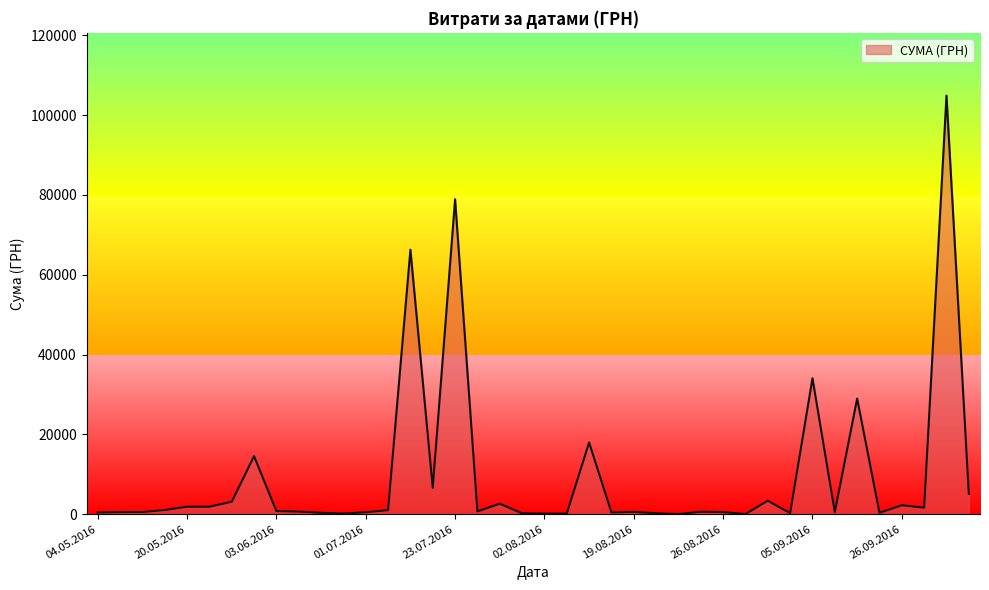

What is the difference between the maximum and minimum values?

104884.1